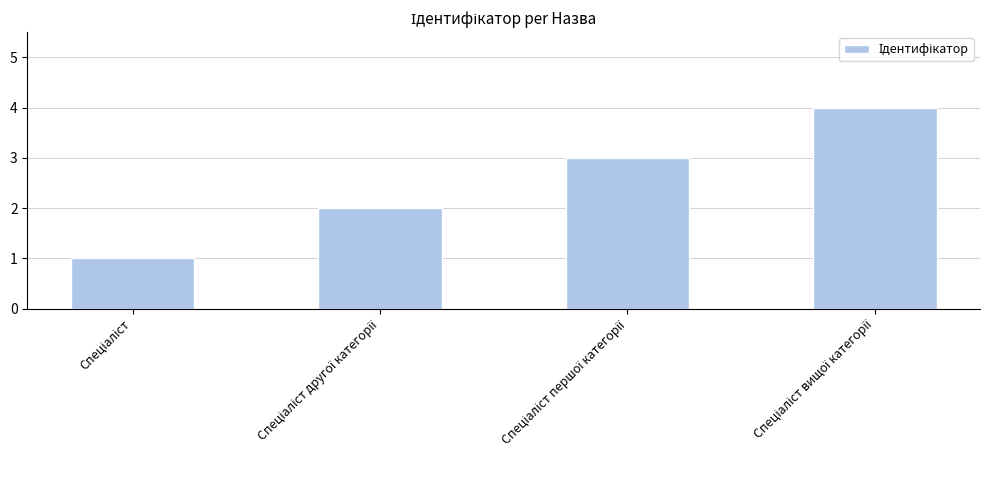

What is the maximum value shown in the chart?

4